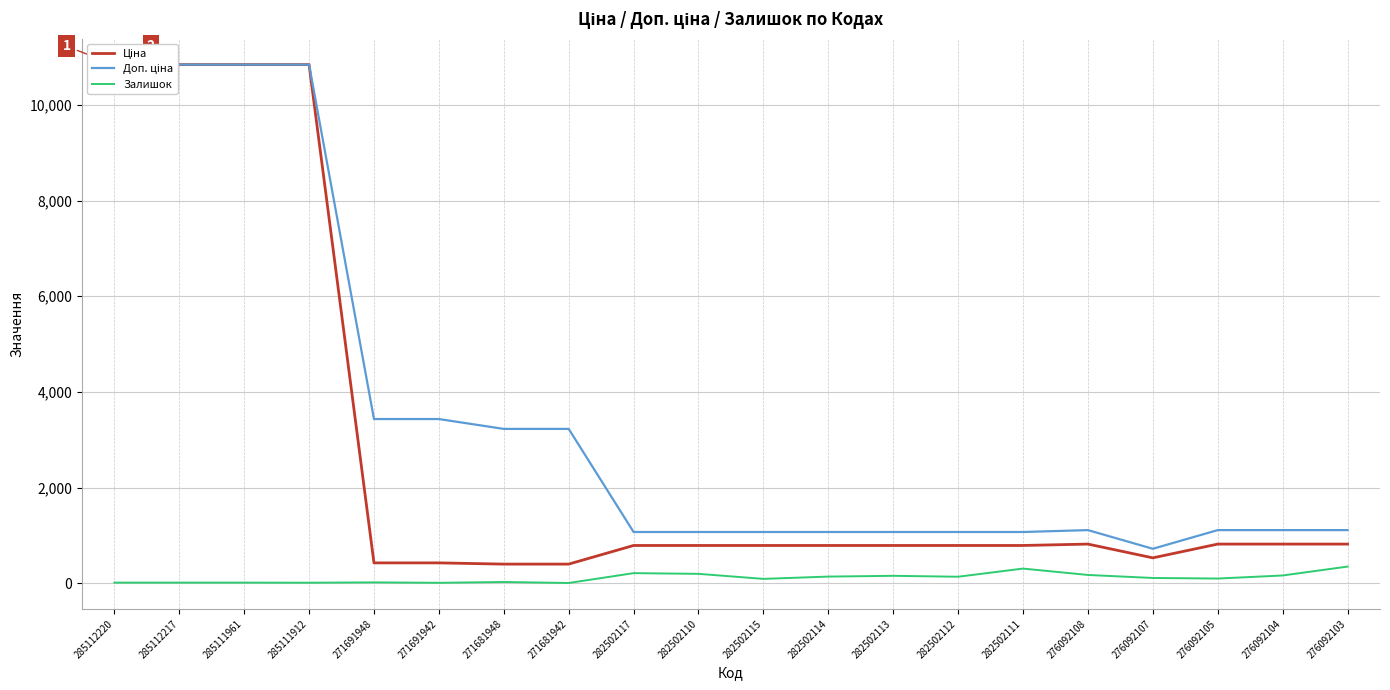

What value does the Доп. ціна series have at 276092108?

1114.0